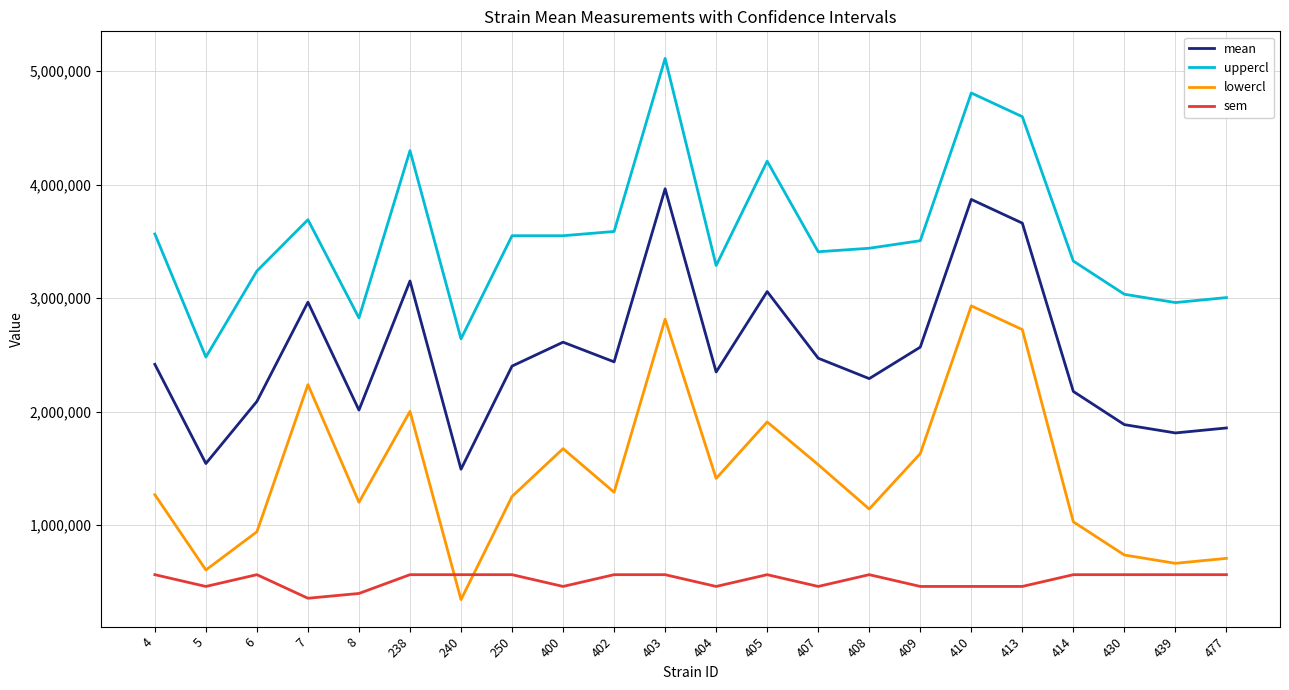

True or false: mean has a value of 2401341.0 at 250.

True